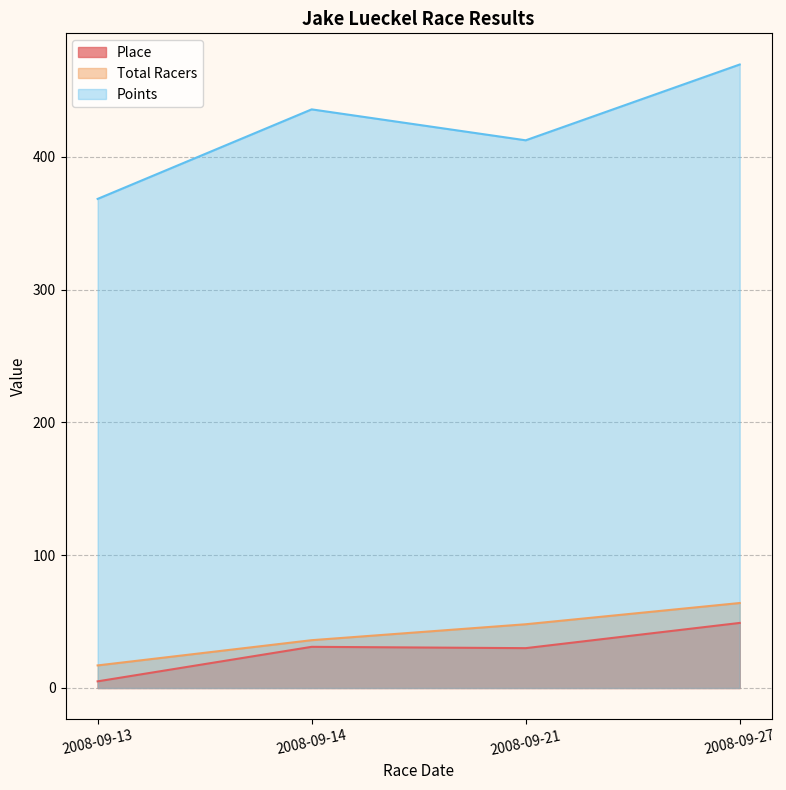

Count the Total Racers values in the range 36 to 64.

3